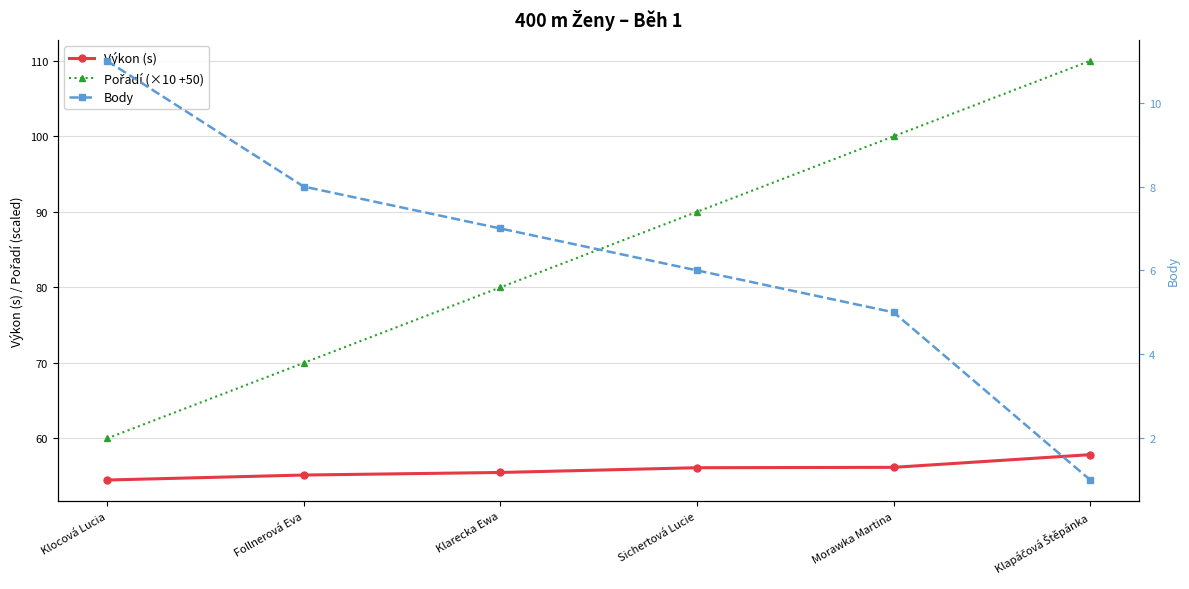

True or false: Výkon (s) has a value of 36.4 at Morawka Martina.

False